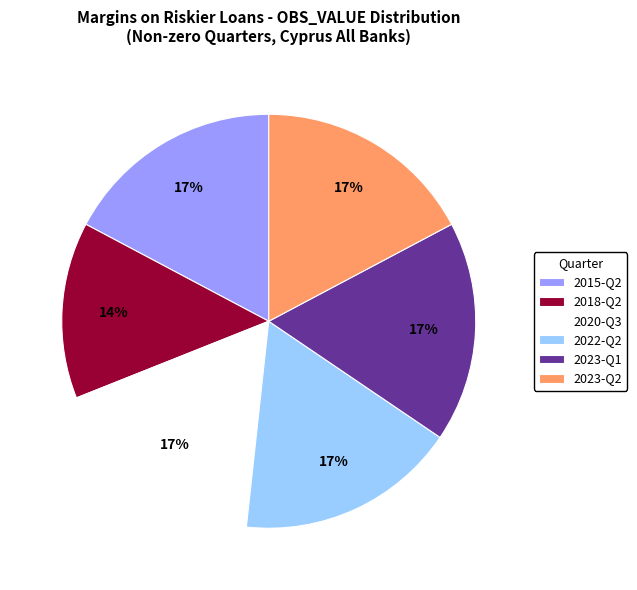

What is the ratio of the value at 2015-Q2 to the value at 2022-Q2?

1.0